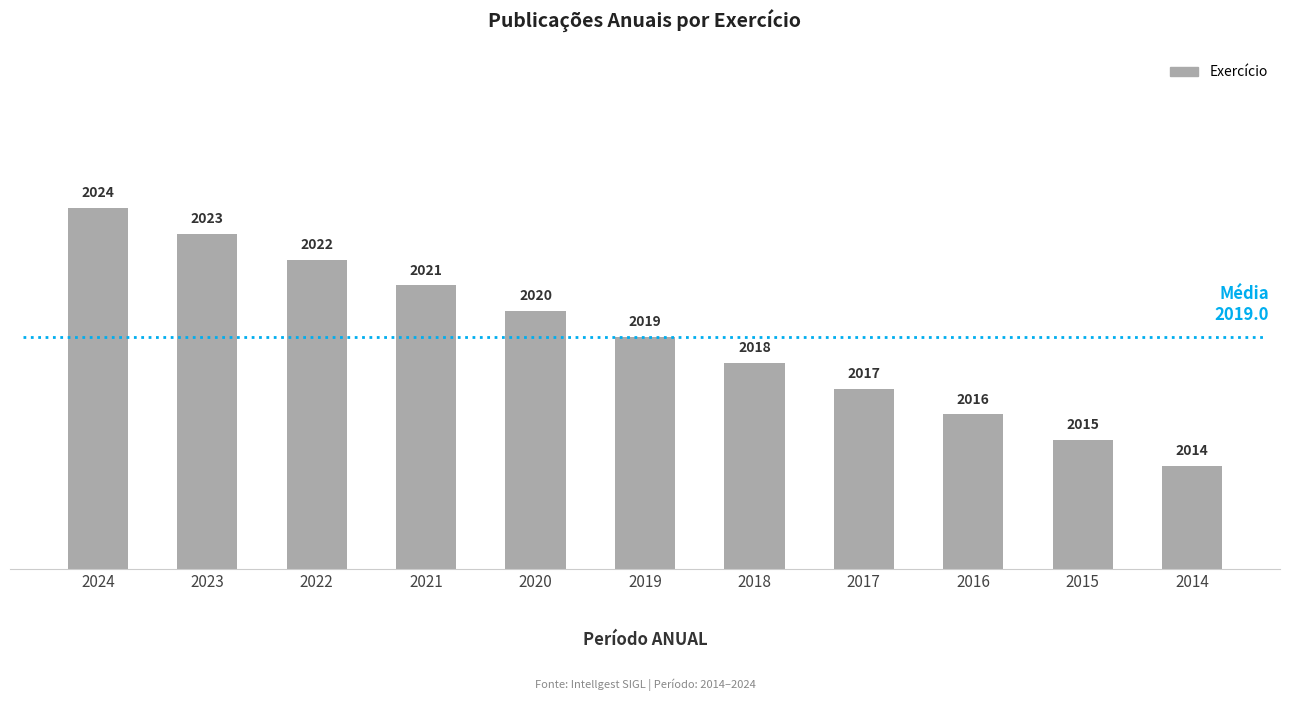

What is the sum of the values at 2022 and 2018?

4040